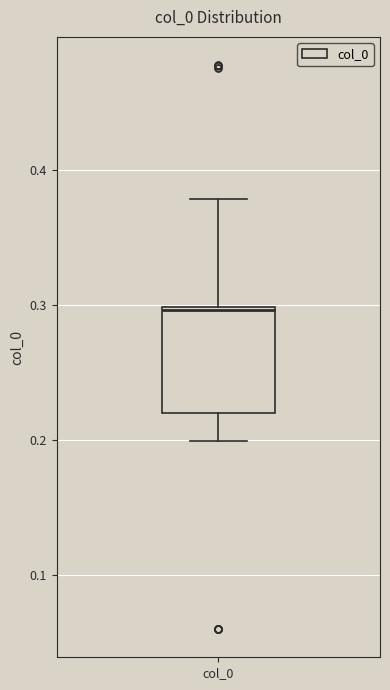

Read this box plot against the y-axis: the position of the median line, the range covered by the box, and the ends of both whiskers. The values are not printed on the chart, so give them approximately, as read against the axis.

median 0.30, box 0.22 to 0.30, whiskers 0.20 to 0.38